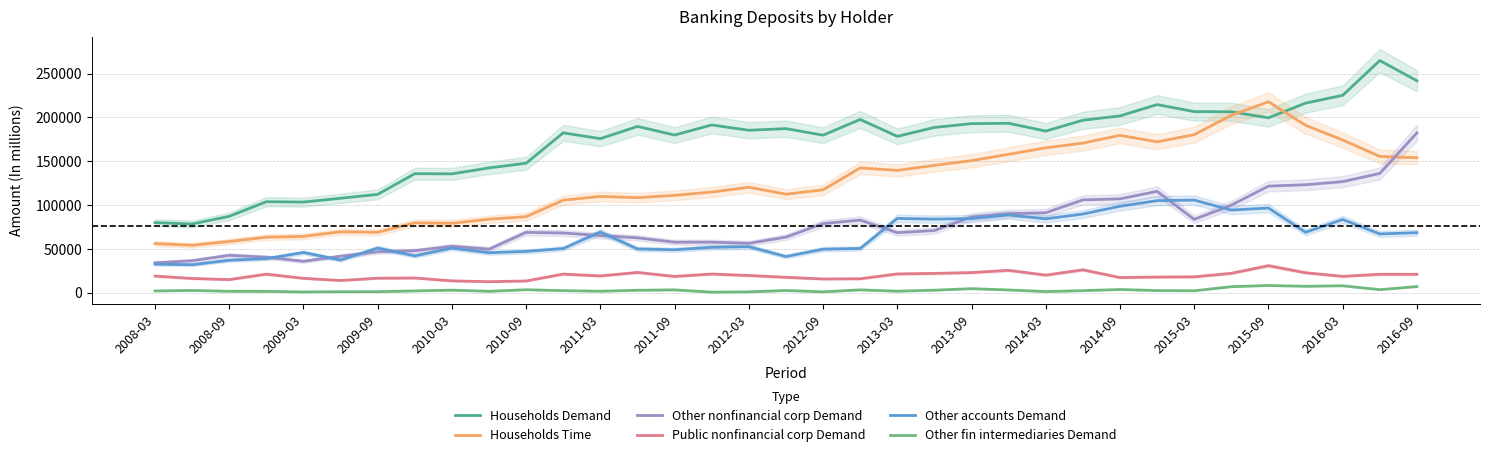

What is the difference between the maximum and minimum values in the Households Demand series?

186324.8